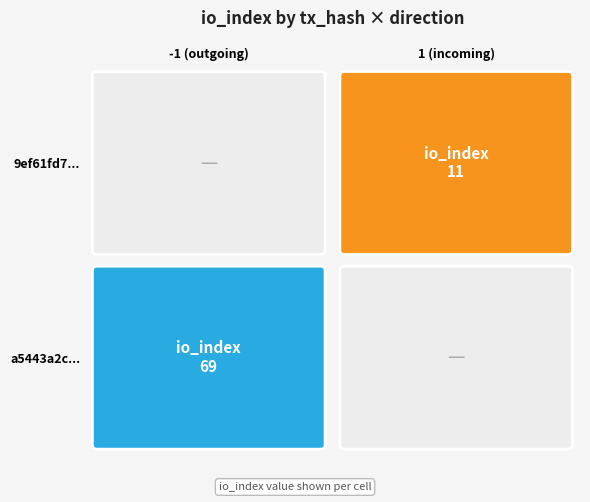

The value of 9ef61fd772e9e2f7395c2e21fdbfeb774c86c06 at io_index is 11. True or false?

True